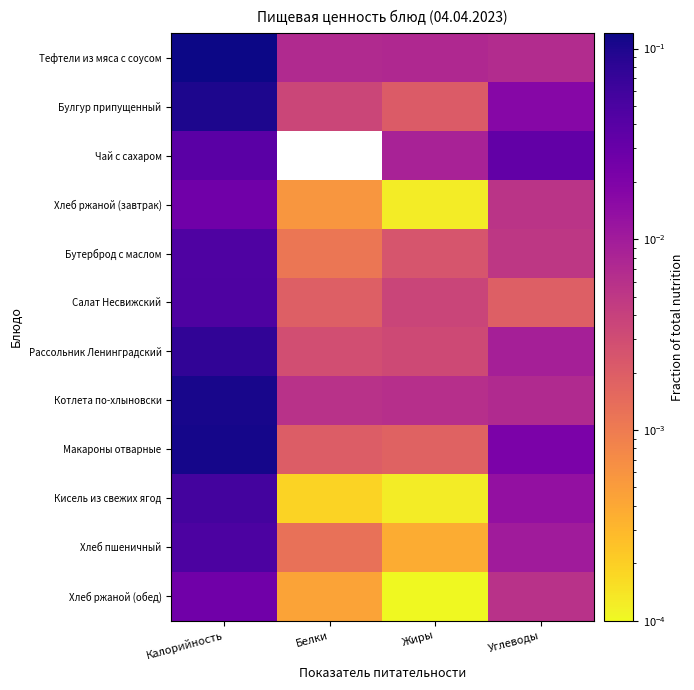

At Белки, list the series in order from largest to smallest.

Тефтели из мяса с соусом, Котлета по-хлыновски, Булгур припущенный, Рассольник Ленинградский, Макароны отварные, Салат Несвижский, Хлеб пшеничный, Бутерброд с маслом, Хлеб ржаной (завтрак), Хлеб ржаной (обед), Кисель из свежих ягод, Чай с сахаром